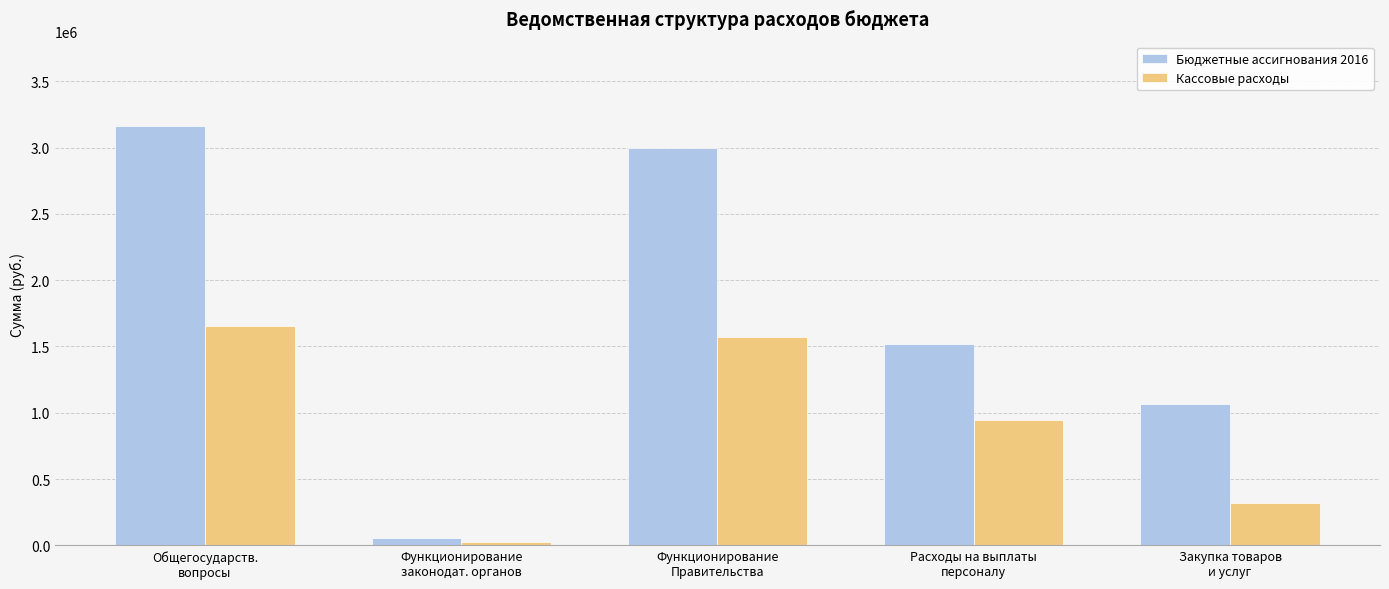

How many data points does each series have?

5